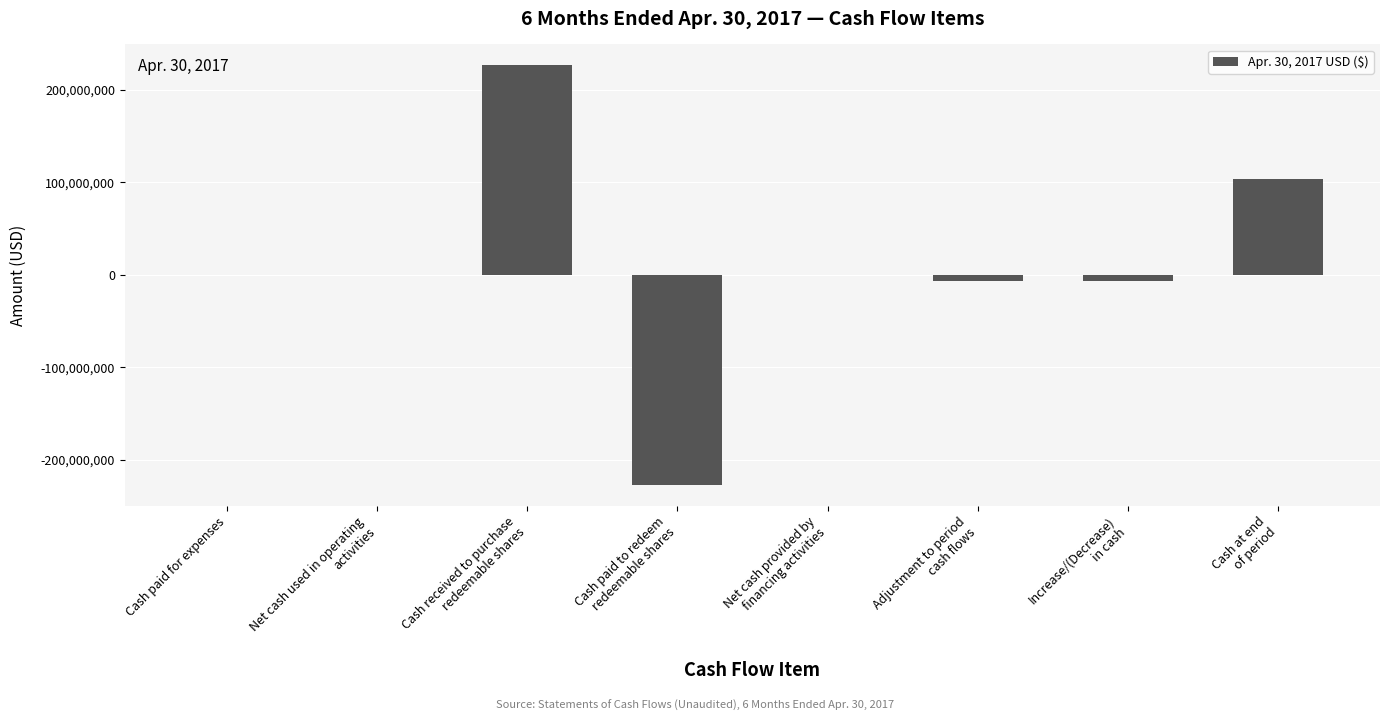

How many series are shown in this chart?

1